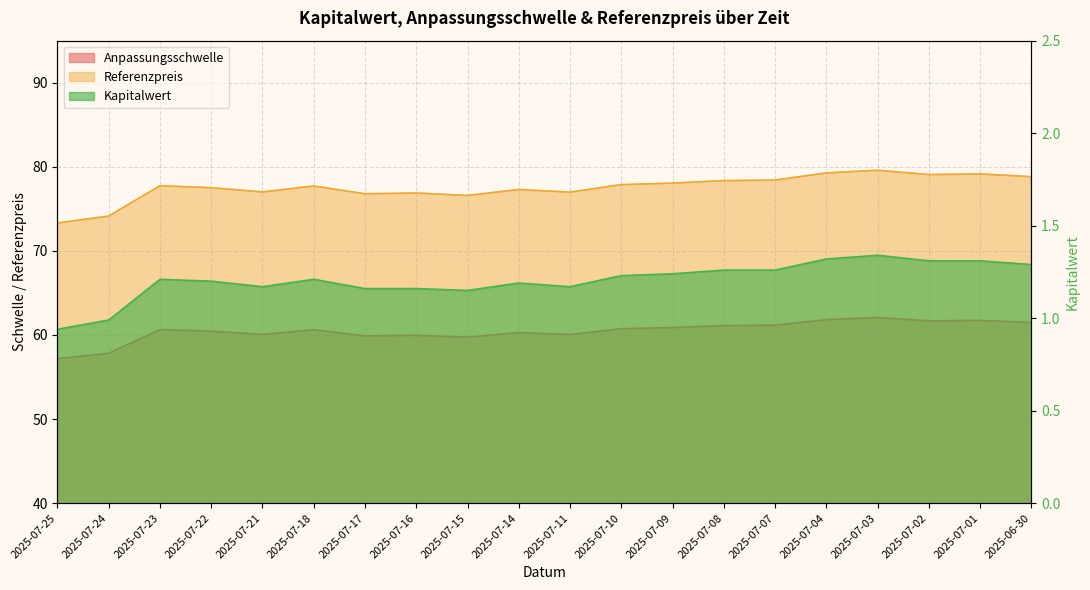

What is the label of the 1st point from the right?

2025-06-30